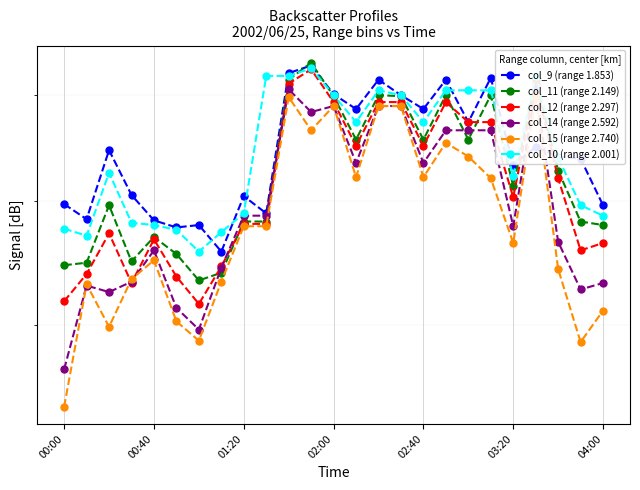

What value does the col_12 (range 2.297) series have at 04:00?

51.6